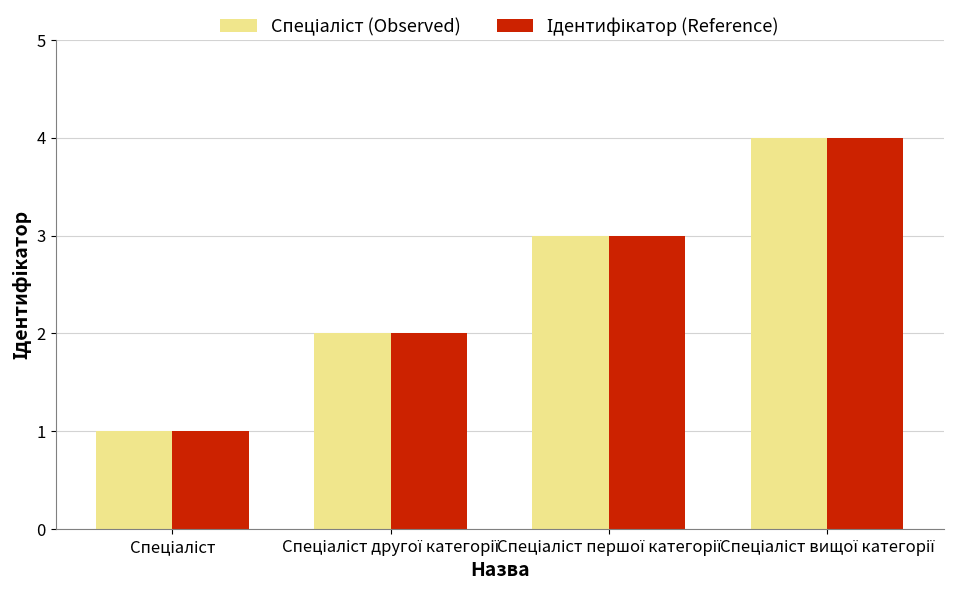

Does the chart contain stacked bars?

No